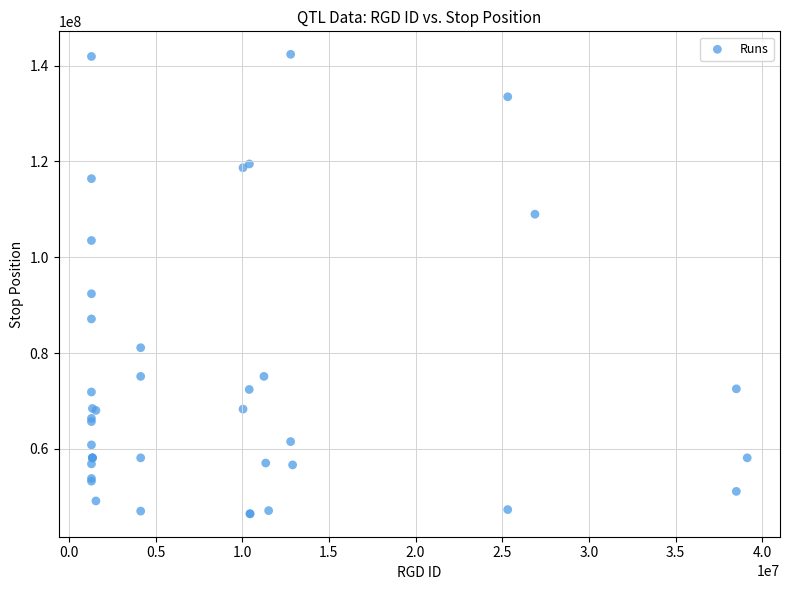

What Y value in the scatter plot is closest to 94424354?

92394346